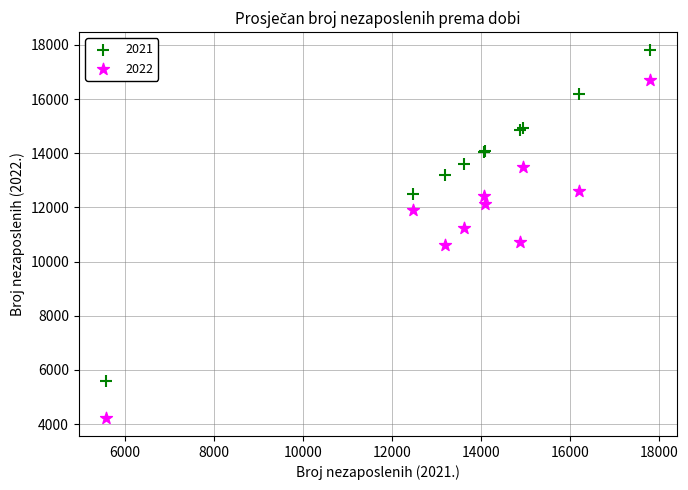

What is the X range (max minus min) for the scatter plot?

12215